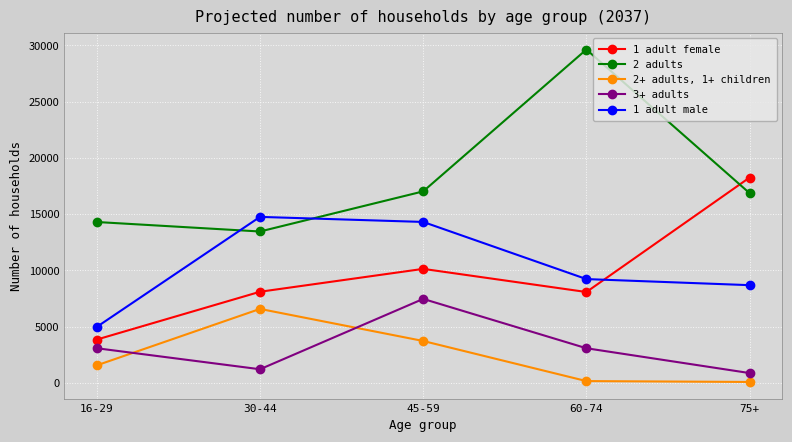

How many data points does each series have?

5